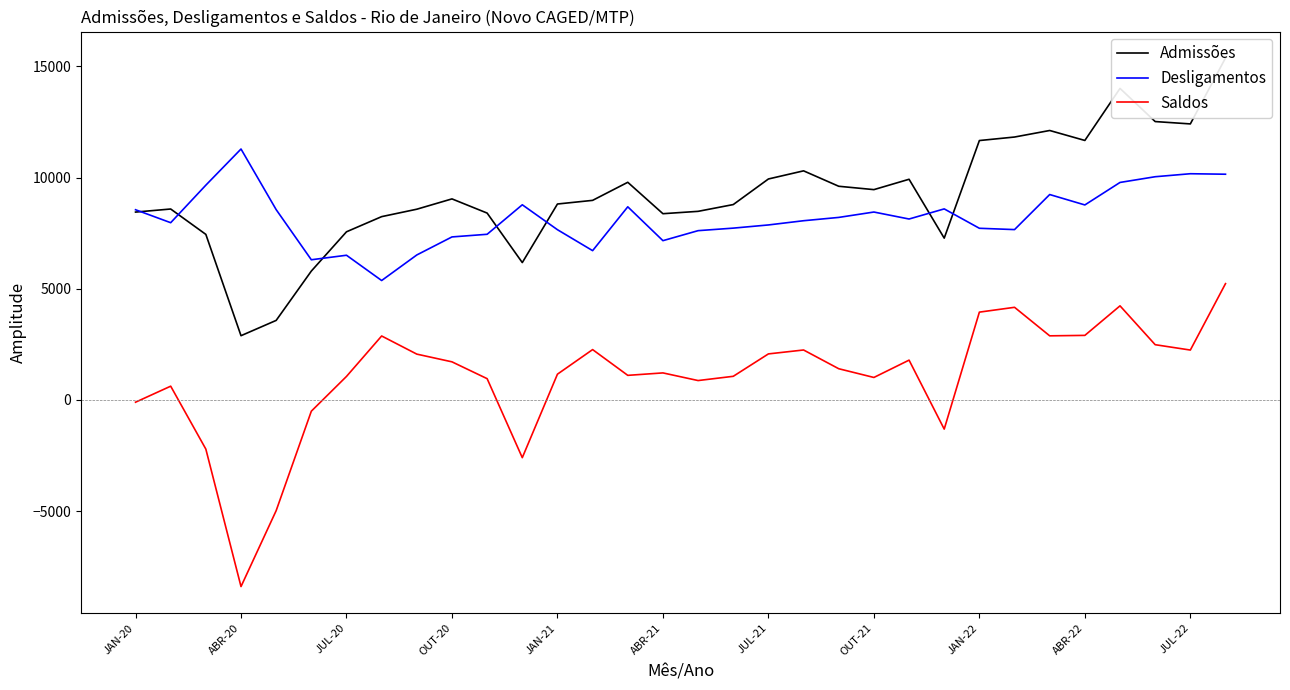

True or false: Saldos and Admissões cross at least once.

False